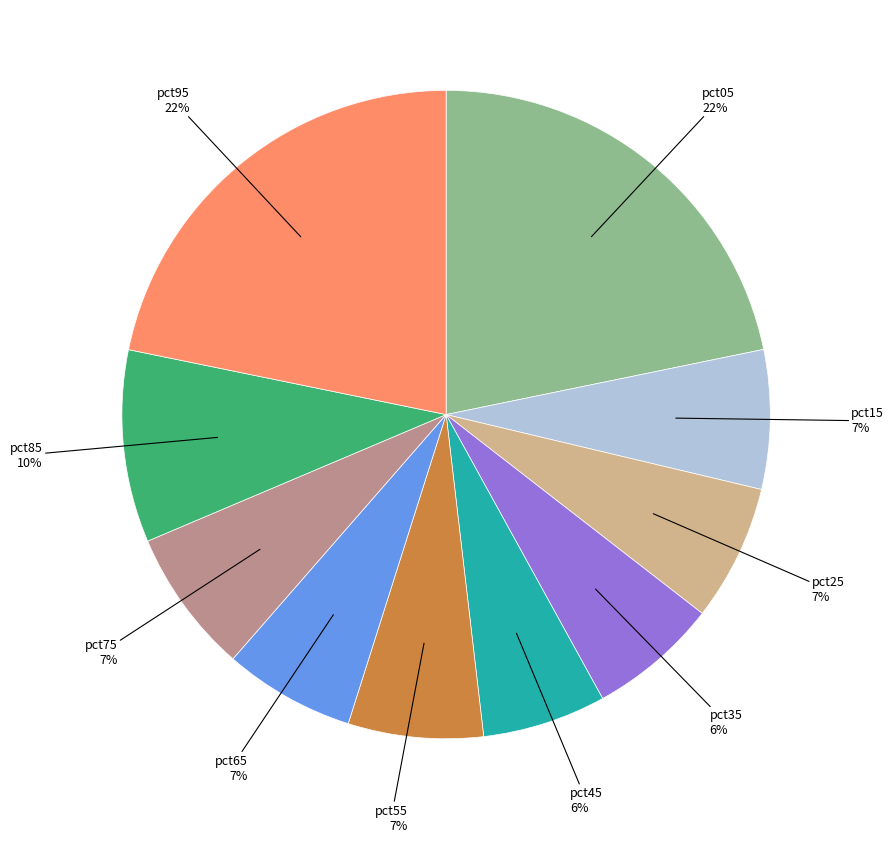

Is the sum of pct65 and pct75 greater than half?

No